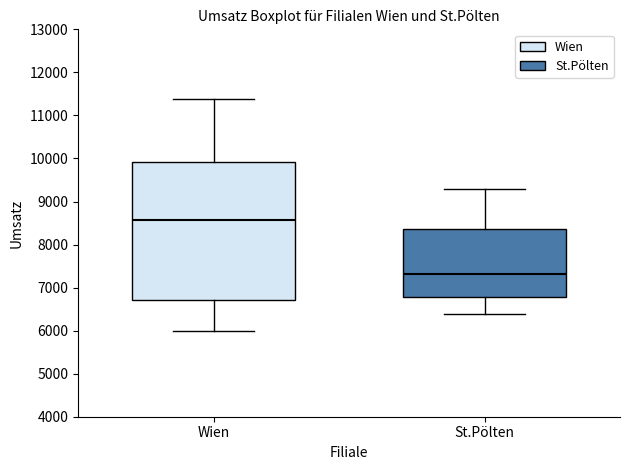

Reading left to right, transcribe this box plot: for each box, give where its median line is, the range the box spans, and where its two whiskers end, as read against the y-axis. The values are not printed on the chart, so give them approximately, as read against the axis.

Wien: median 8600, box 6700 to 9900, whiskers 6000 to 11400
St.Pölten: median 7300, box 6800 to 8400, whiskers 6400 to 9300